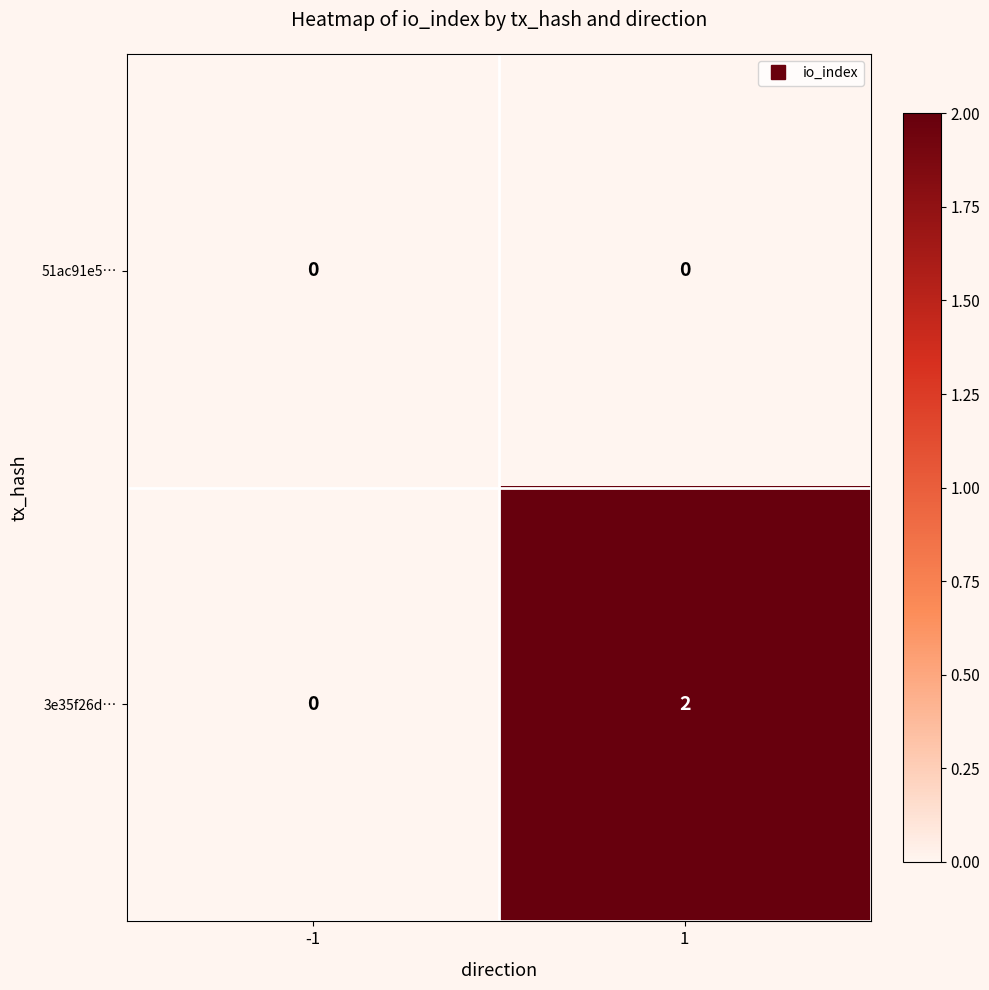

Rank the categories by 3e35f26d… value from highest to lowest.

1, -1